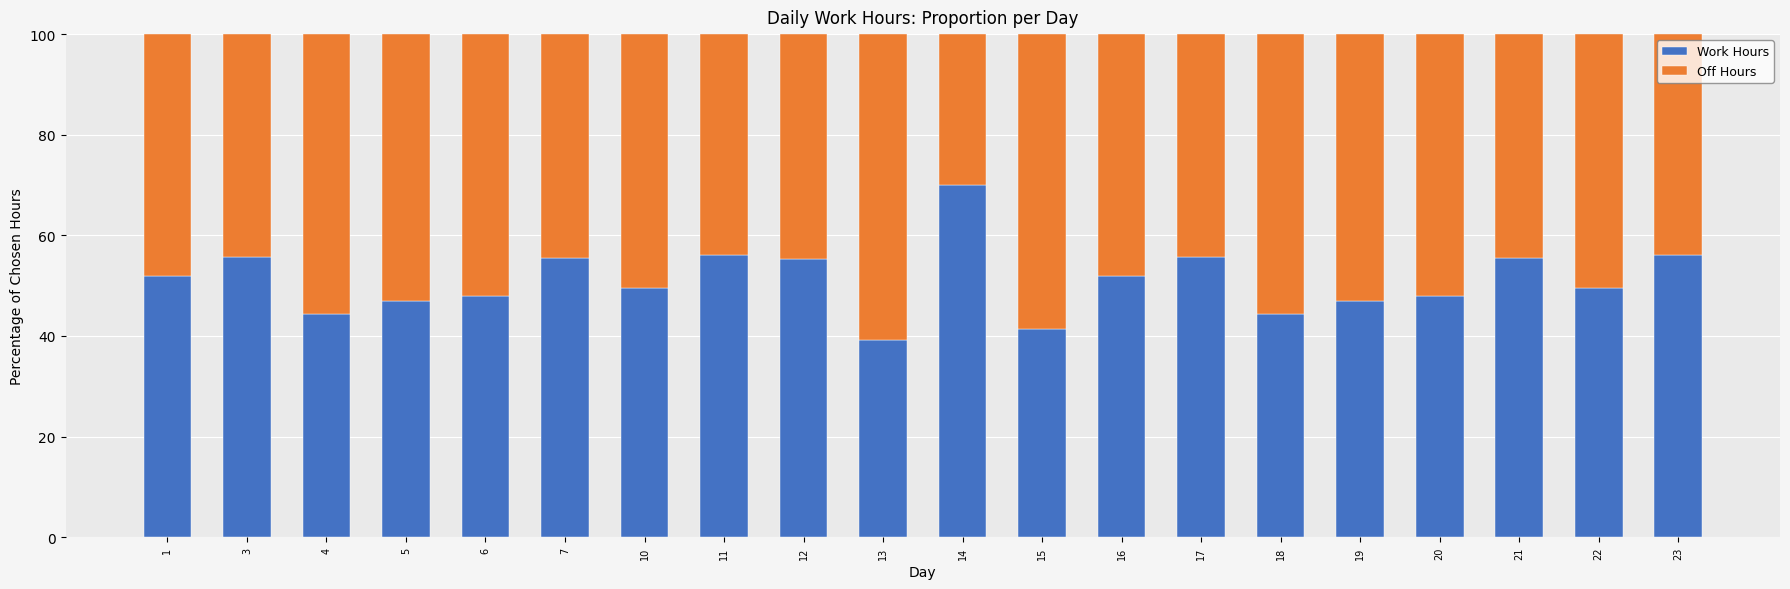

The value of Work Hours at 7 is 55.4. True or false?

True